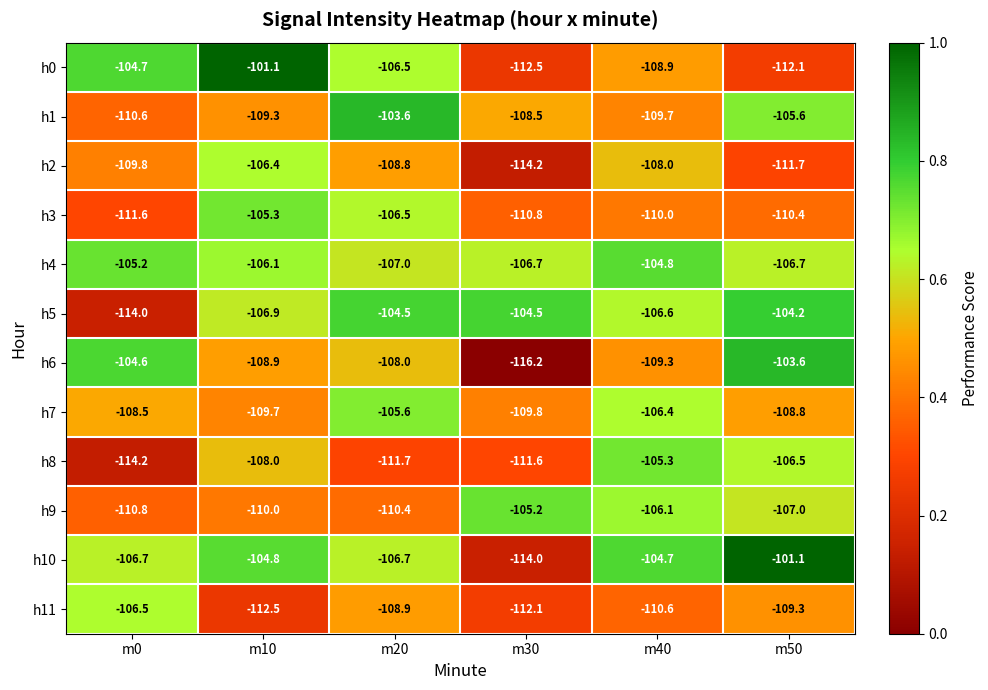

At m30, list the series in order from smallest to largest.

h6, h2, h10, h0, h11, h8, h3, h7, h1, h4, h9, h5